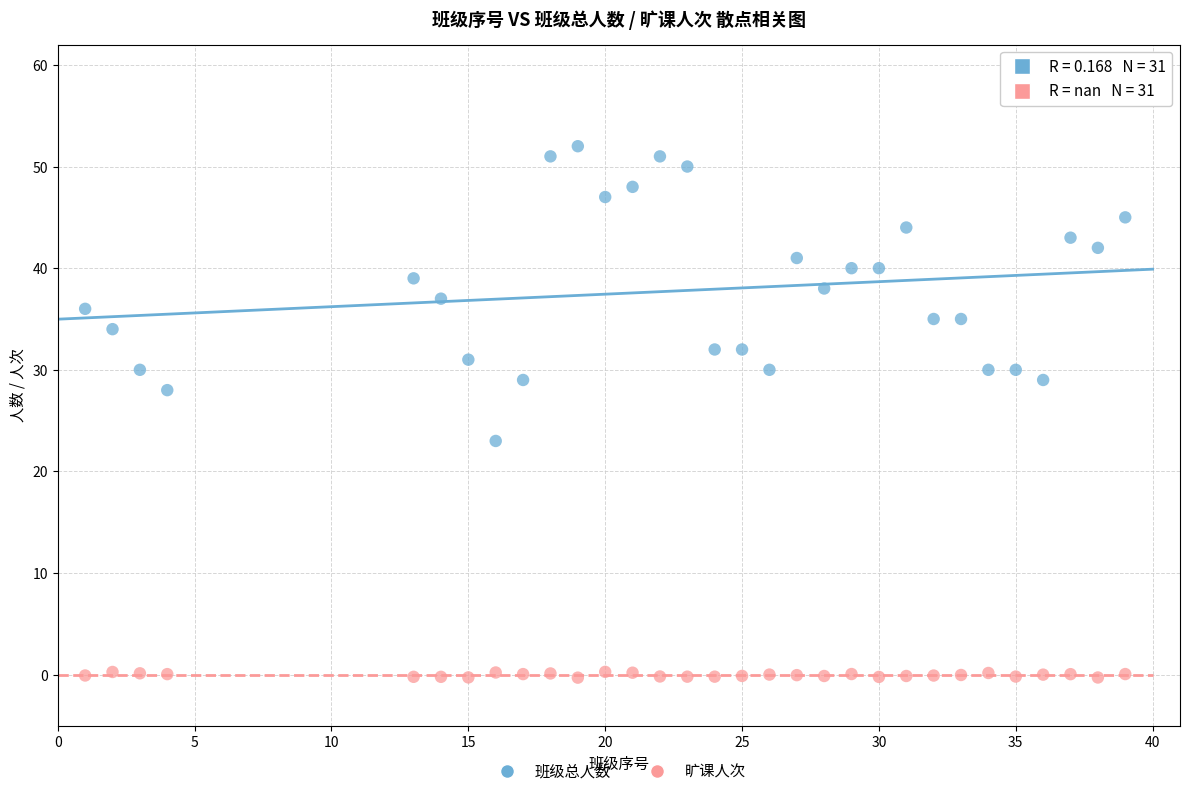

Which series has the widest spread of Y values?

班级总人数